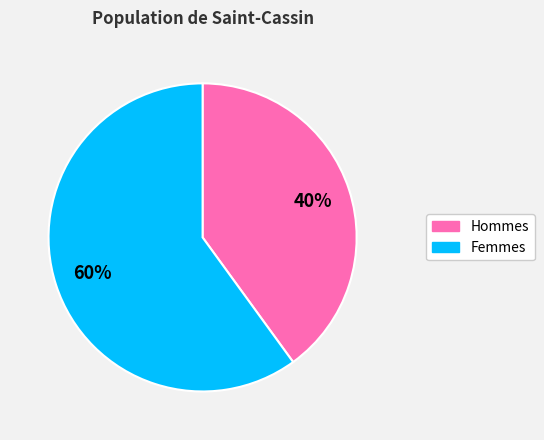

Is it true that Femmes is 69% of the pie?

False